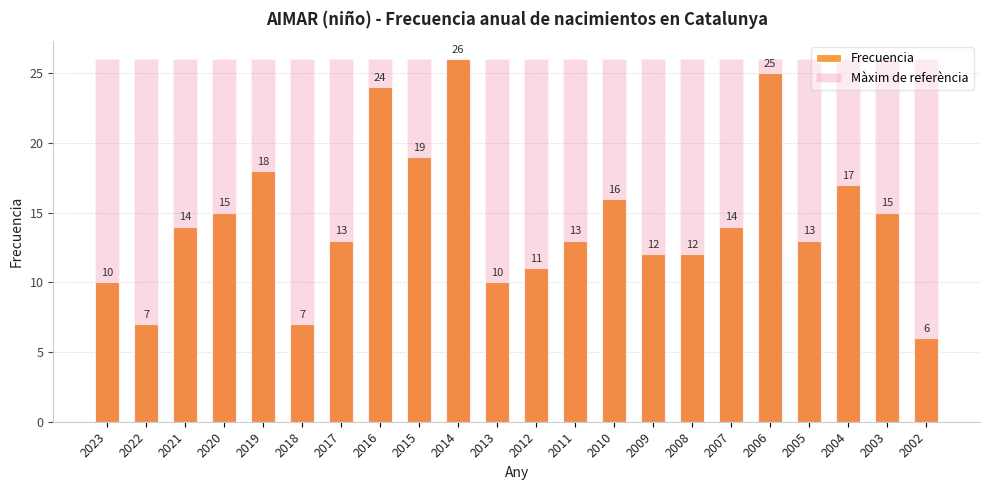

What is the maximum value shown in the chart?

26